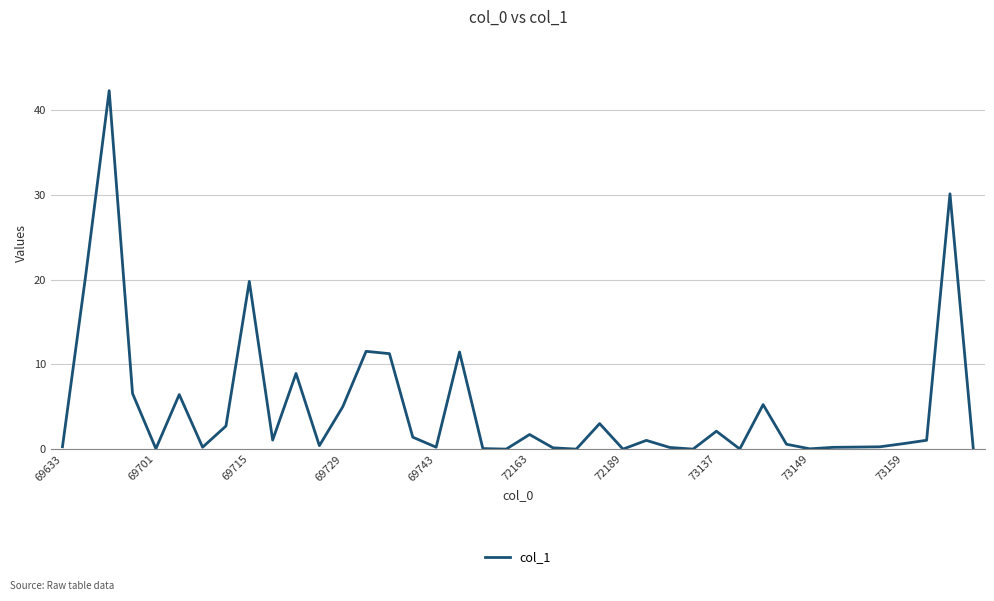

What is the difference between the maximum and minimum values?

42.3